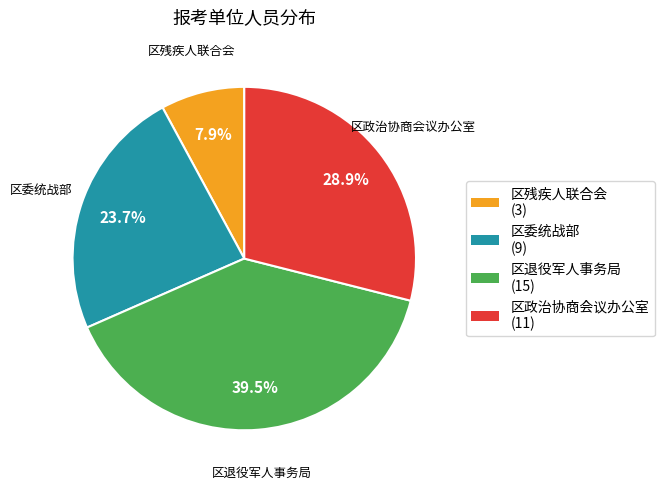

Which slice is the smallest?

区残疾人联合会